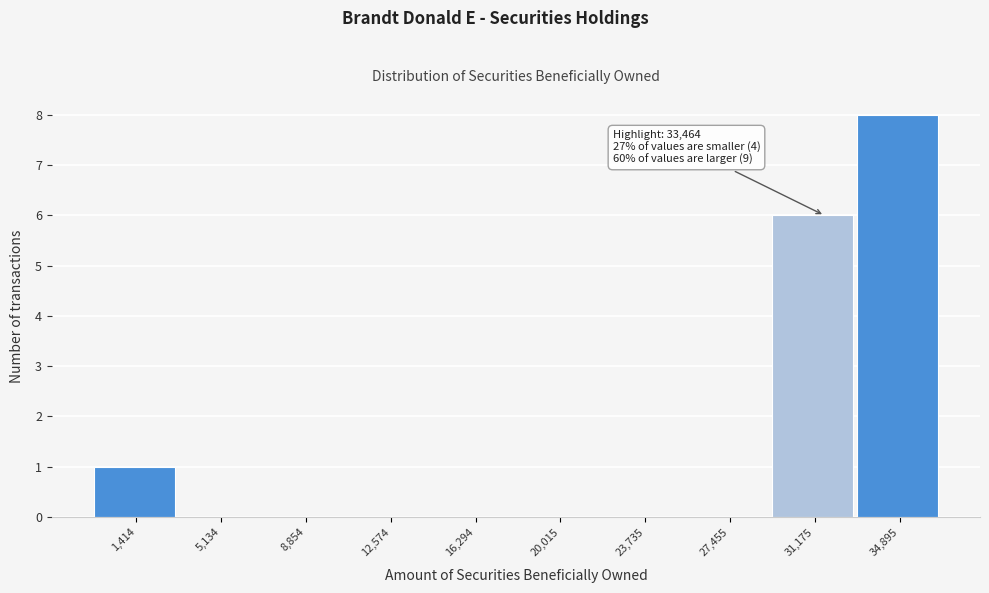

Reading right to left, list all the values displayed in this chart.

34,895=8	31,175=6	27,455=0	23,735=0	20,015=0	16,294=0	12,574=0	8,854=0	5,134=0	1,414=1